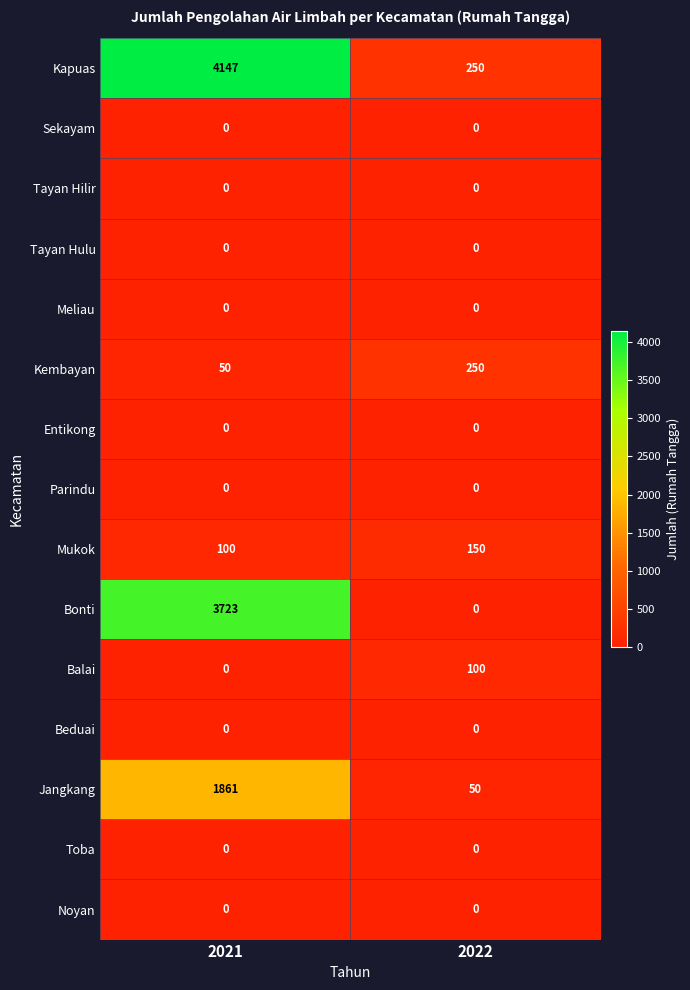

At how many categories does at least one series exceed 615?

1